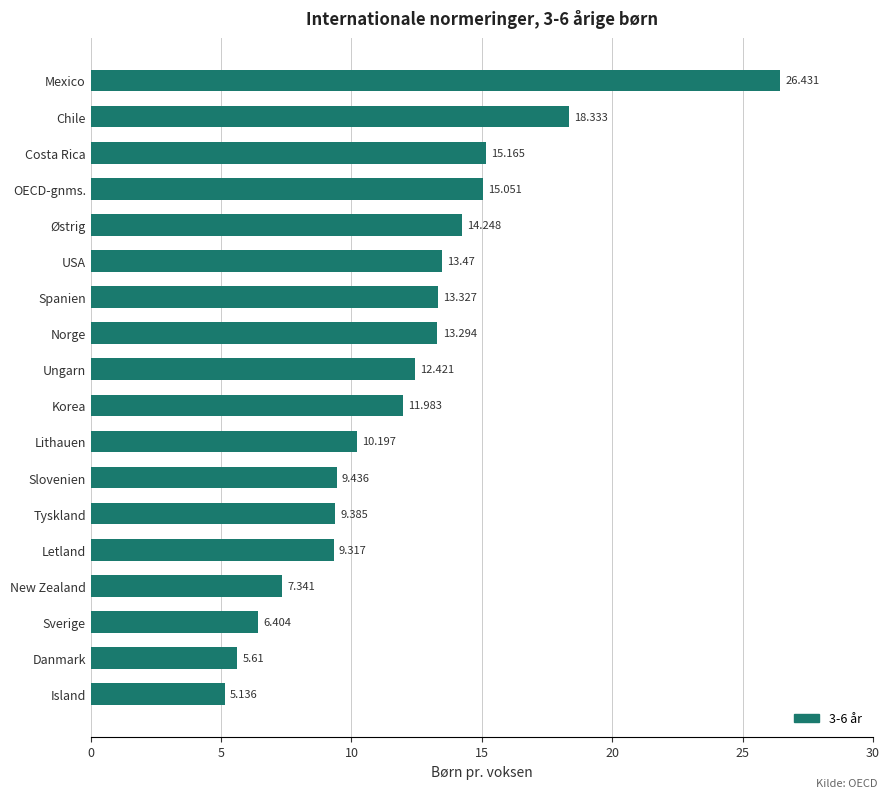

Which category has the highest value across all series?

Mexico